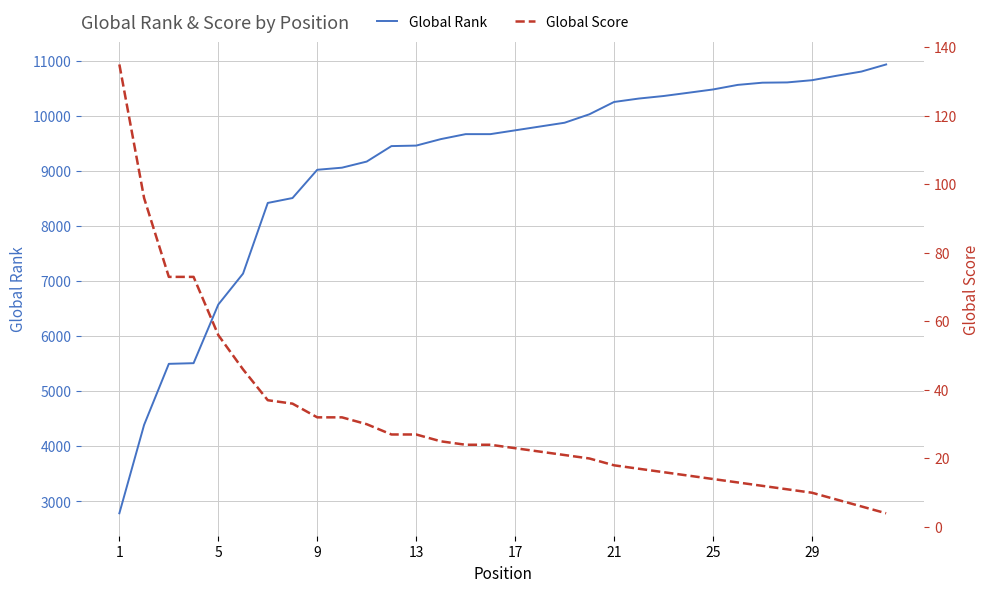

The value of Global Rank at 21 is 10253. True or false?

True